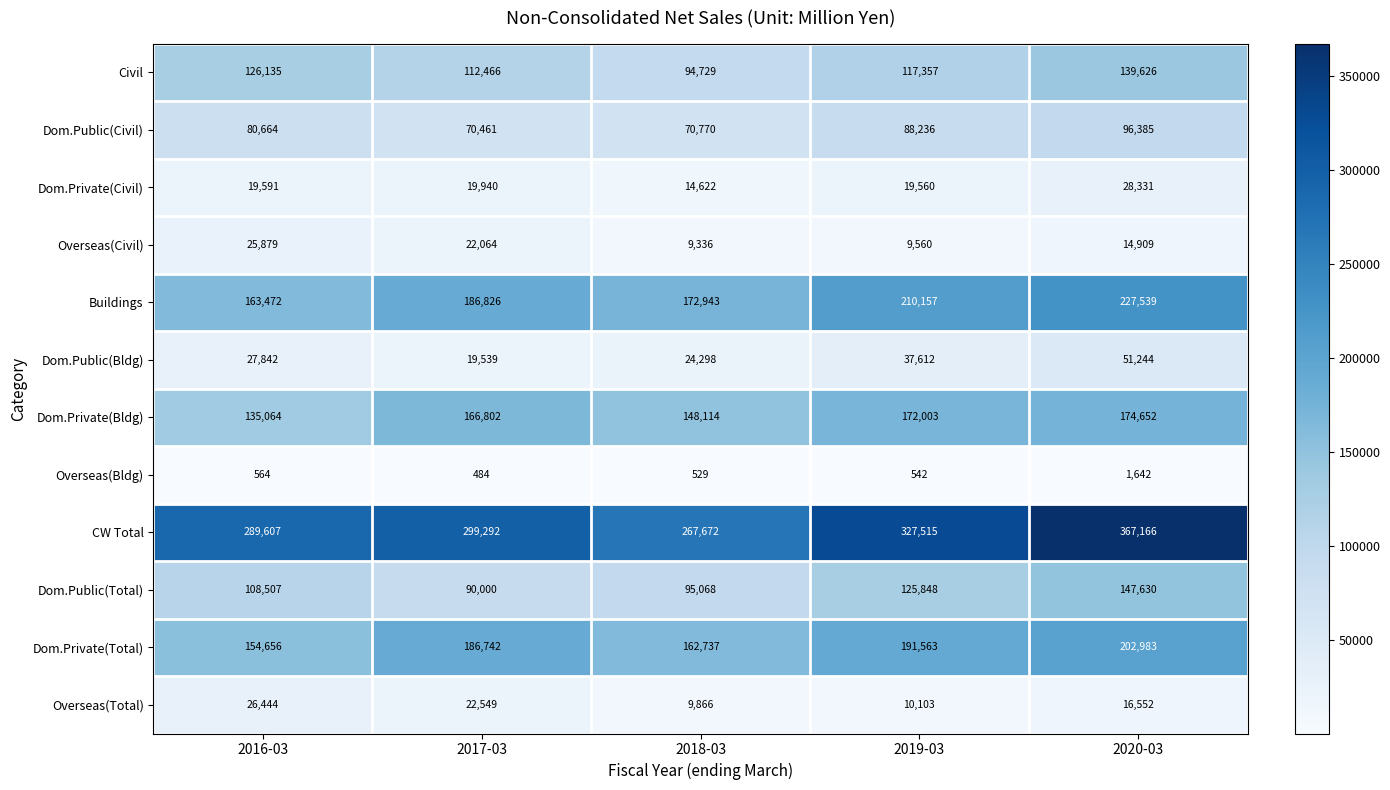

How many Buildings values are between 172943 and 210157?

3